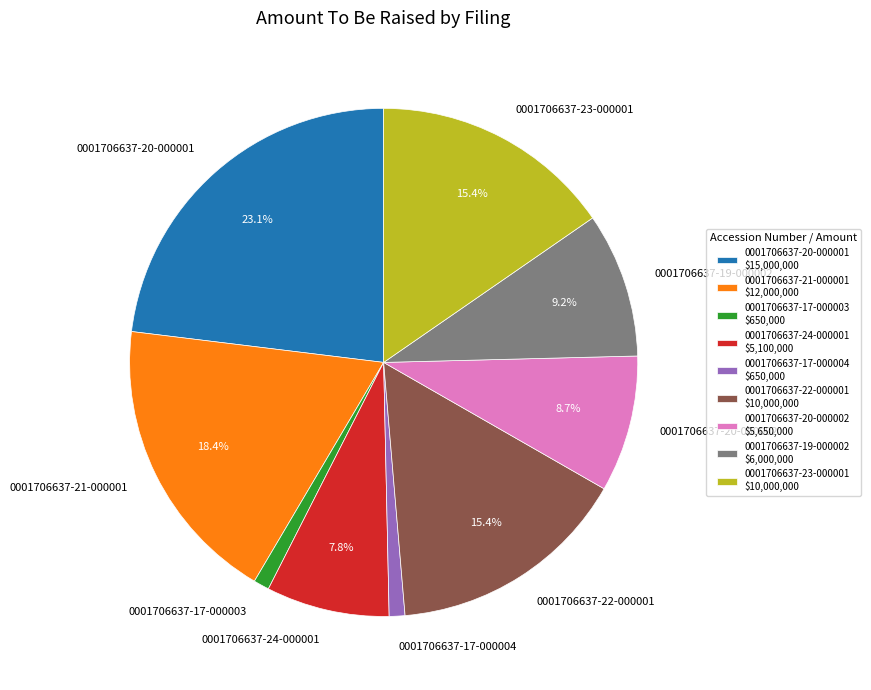

To the nearest percent, what is the combined percentage of 0001706637-17-000004 and 0001706637-23-000001?

16%